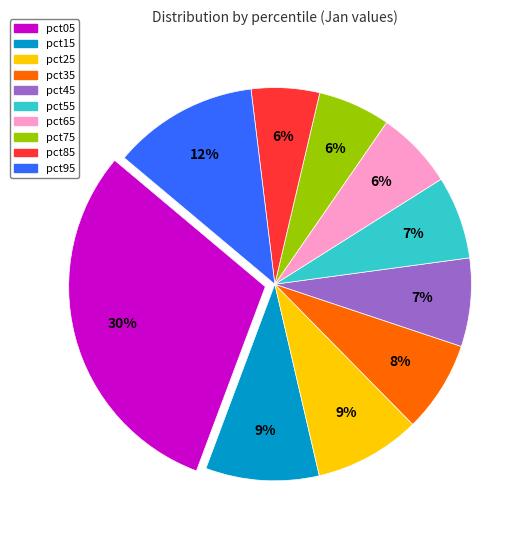

Is it true that pct85 is 17% of the pie?

False